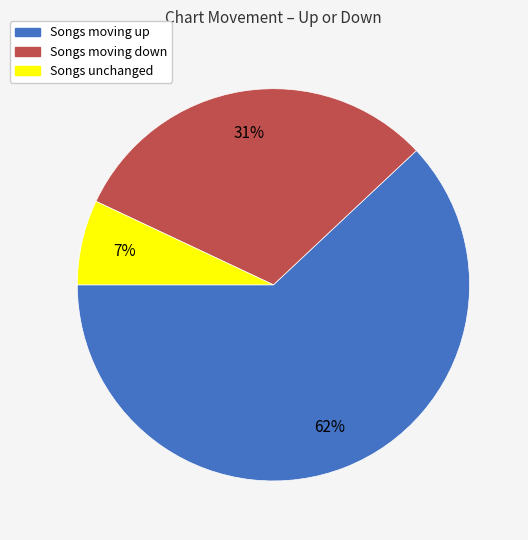

To the nearest percent, what is the difference between the Songs moving up and Songs unchanged slice percentages?

55%